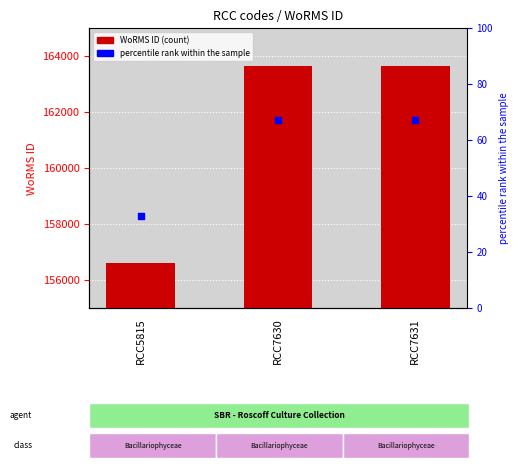

Which series reaches the maximum Y coordinate?

WoRMS ID